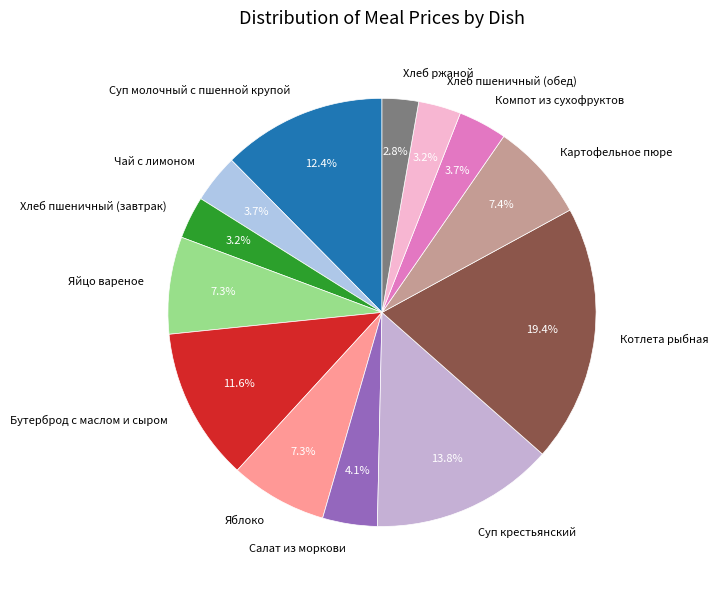

What is the ratio of the value at Суп молочный с пшенной крупой to the value at Яйцо вареное?

1.7